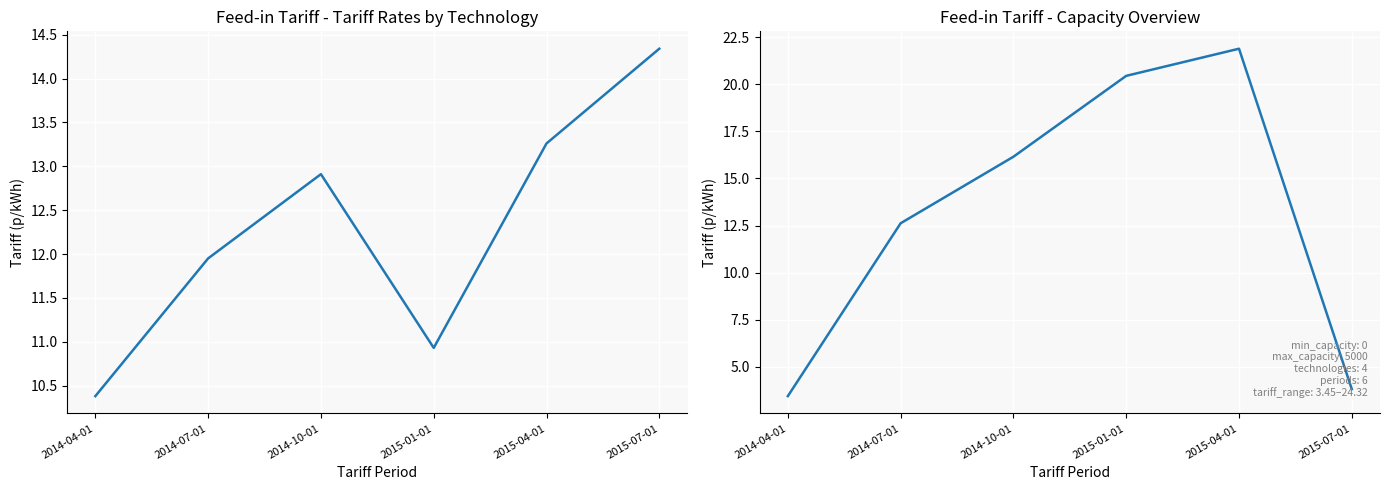

Rank the categories by Hydro value from lowest to highest.

2014-04-01, 2015-07-01, 2014-07-01, 2014-10-01, 2015-01-01, 2015-04-01